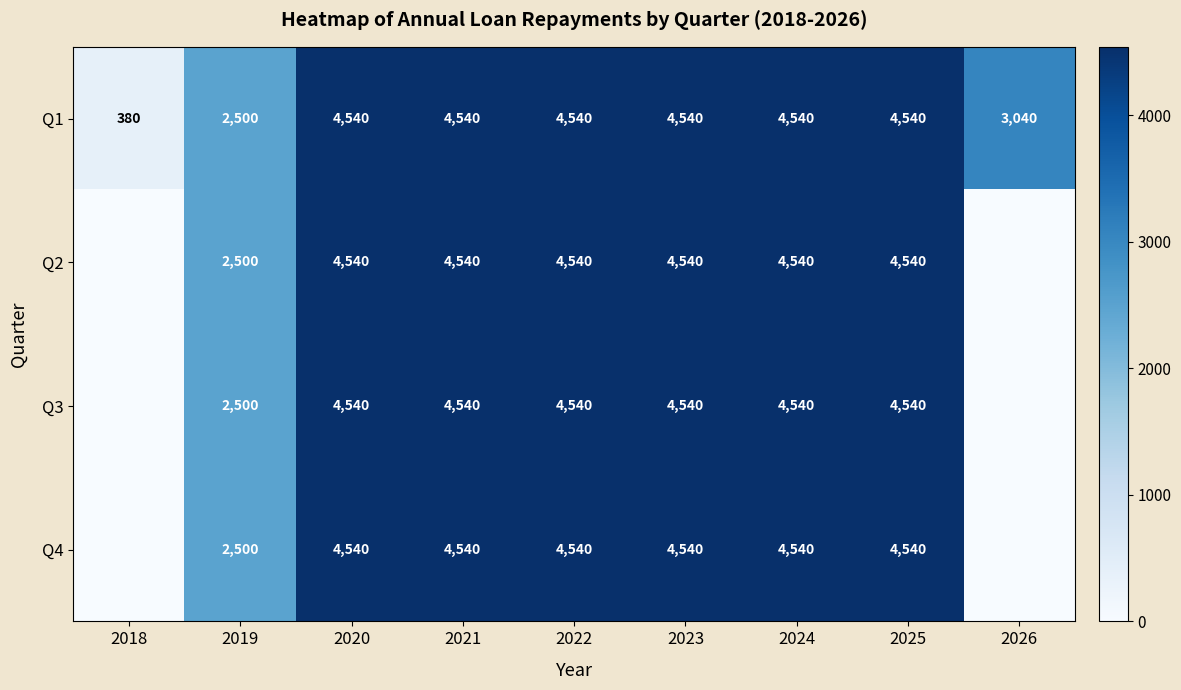

Read the Q1 value at 2019, to the nearest 100.

2500